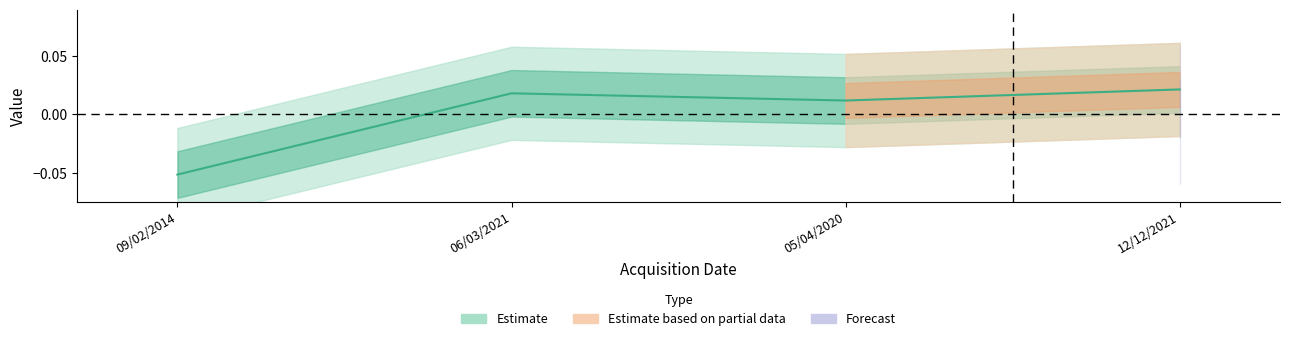

Where is the first local maximum?

06/03/2021